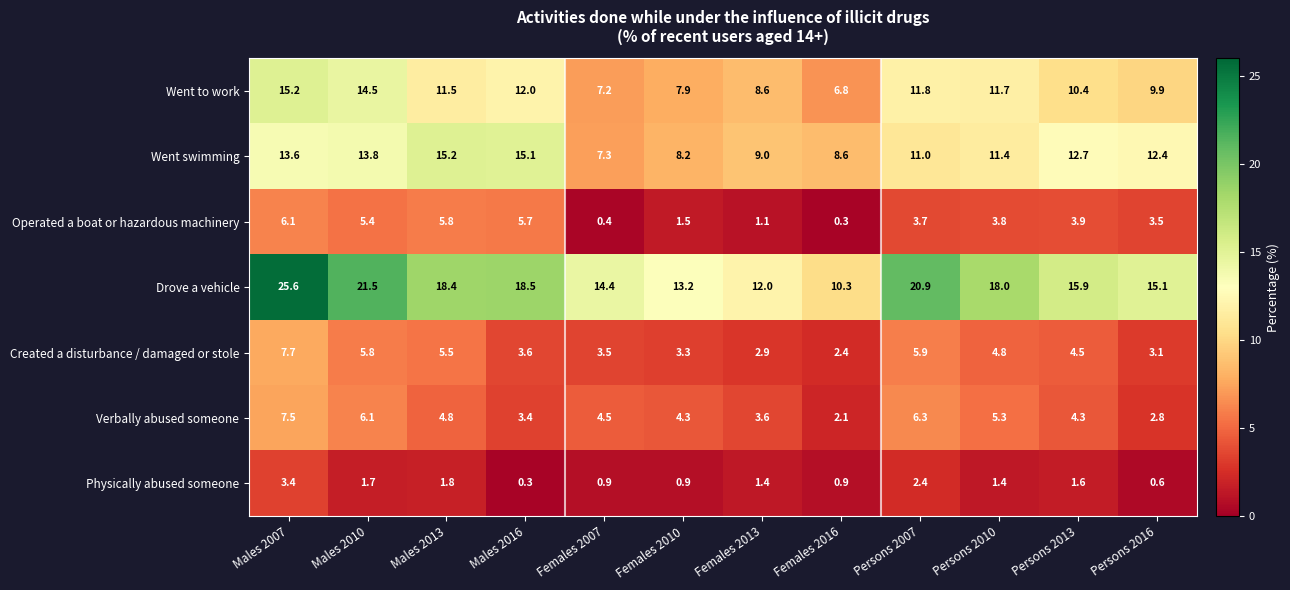

At which label does Drove a vehicle first exceed 18?

Males 2007